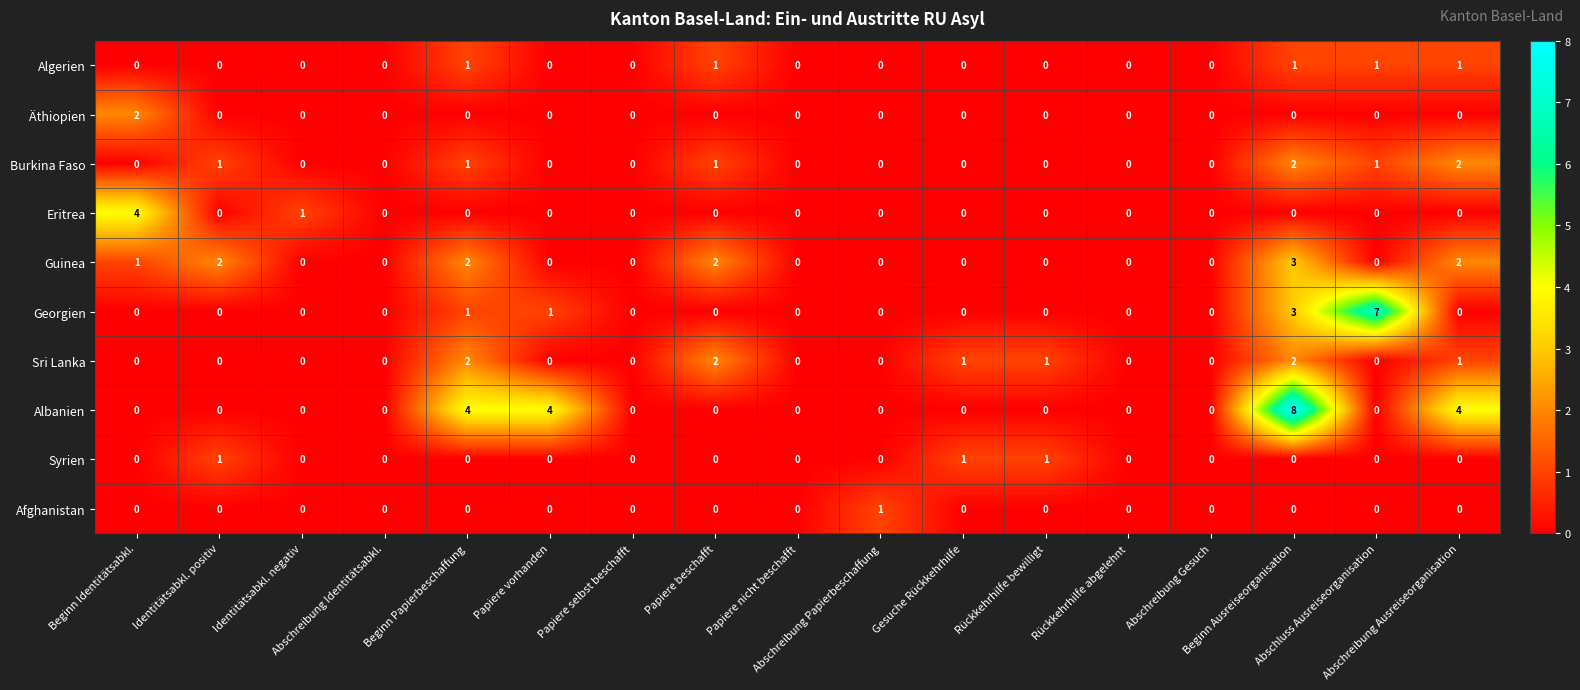

What is the difference between the second highest and second lowest values in the Albanien series?

4